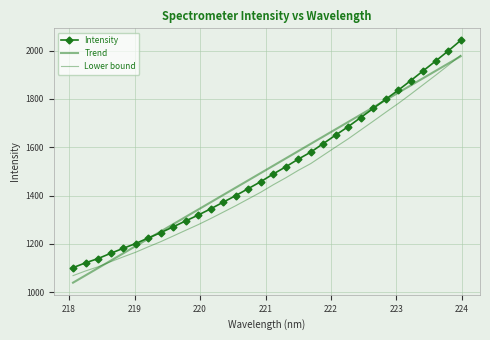

Reading right to left, extract all data points from this chart.

Intensity: 2042.0	1998.4	1956.8	1916.2	1875.5	1835.9	1798.4	1760.4	1722.8	1685.2	1650.3	1615.0	1579.5	1550.5	1518.7	1489.0	1457.2	1428.5	1399.6	1372.3	1345.0	1318.9	1294.8	1270.3	1246.1	1224.1	1201.2	1181.2	1160.6	1139.1	1121.4	1101.3
Trend: 1976.4	1946.2	1916.0	1885.8	1855.6	1825.4	1795.2	1765.0	1734.8	1704.6	1674.4	1644.1	1613.9	1583.7	1553.5	1523.2	1493.0	1462.8	1432.5	1402.3	1372.0	1341.8	1311.5	1281.3	1251.0	1220.8	1190.5	1160.2	1130.0	1099.7	1069.4	1039.2
Lower bound: 1980.8	1938.4	1898.0	1858.7	1819.3	1780.8	1744.5	1707.5	1671.2	1634.6	1600.8	1566.5	1532.1	1504.0	1473.1	1444.4	1413.5	1385.6	1357.7	1331.1	1304.6	1279.4	1256.0	1232.2	1208.7	1187.4	1165.1	1145.8	1125.7	1104.9	1087.7	1068.3